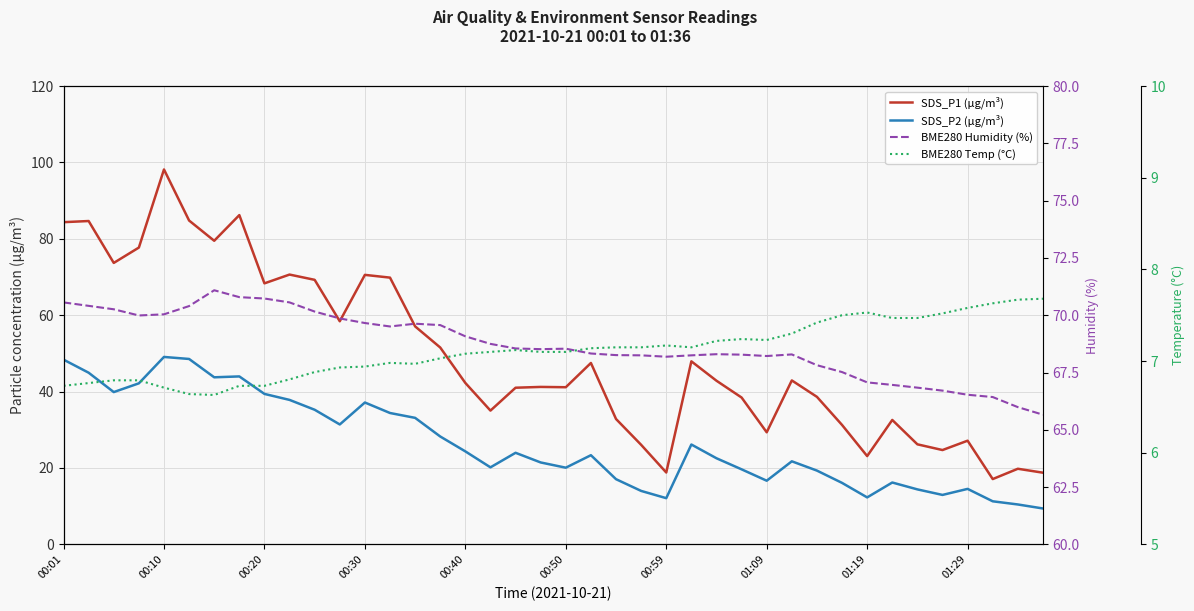

Which series has the widest spread of values?

SDS_P1 (µg/m³)